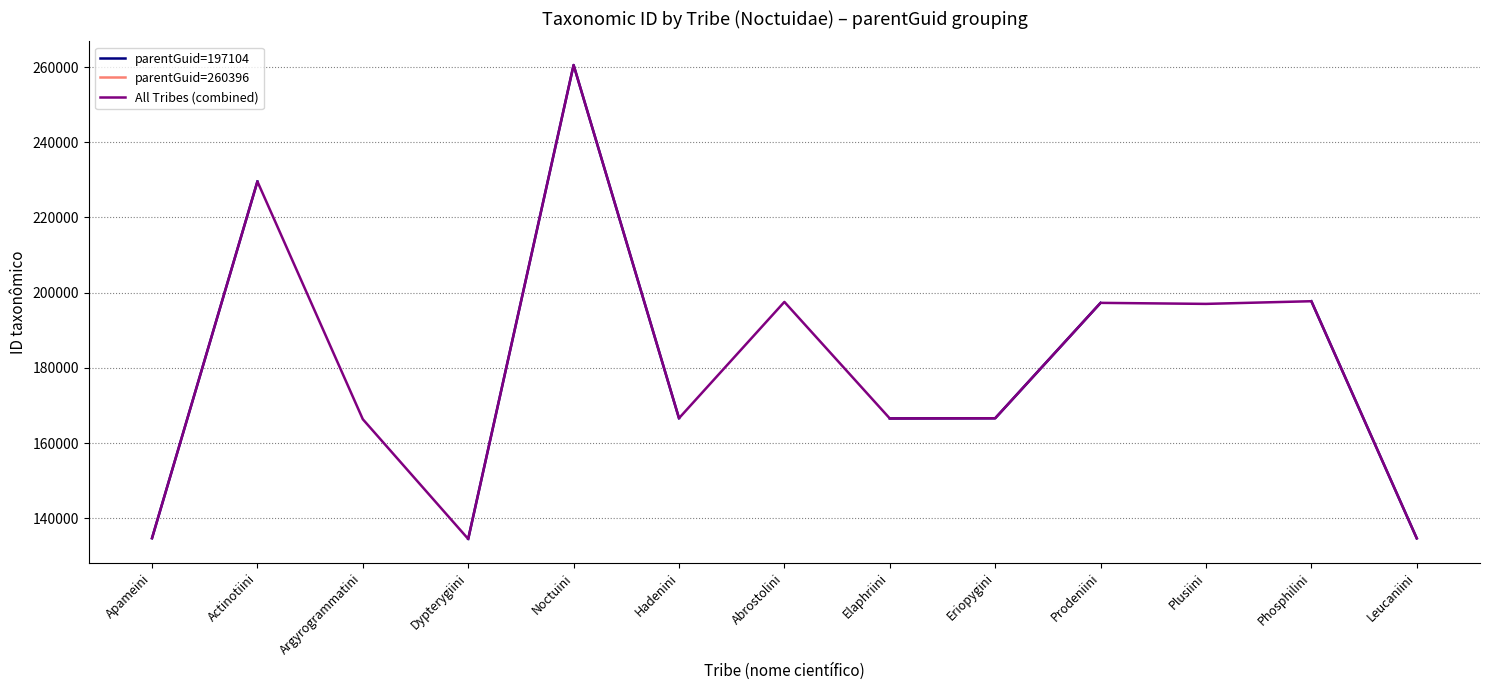

How many categories are shown in the chart?

13